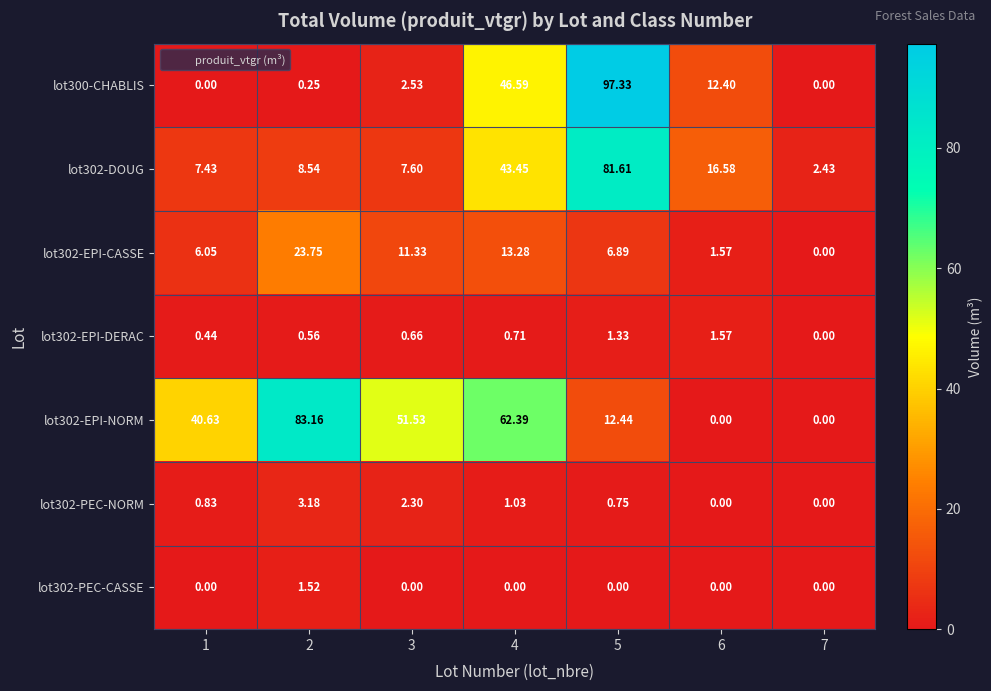

Is the value of lot302-EPI-CASSE at 5 greater than the value of lot302-EPI-DERAC at 5?

Yes